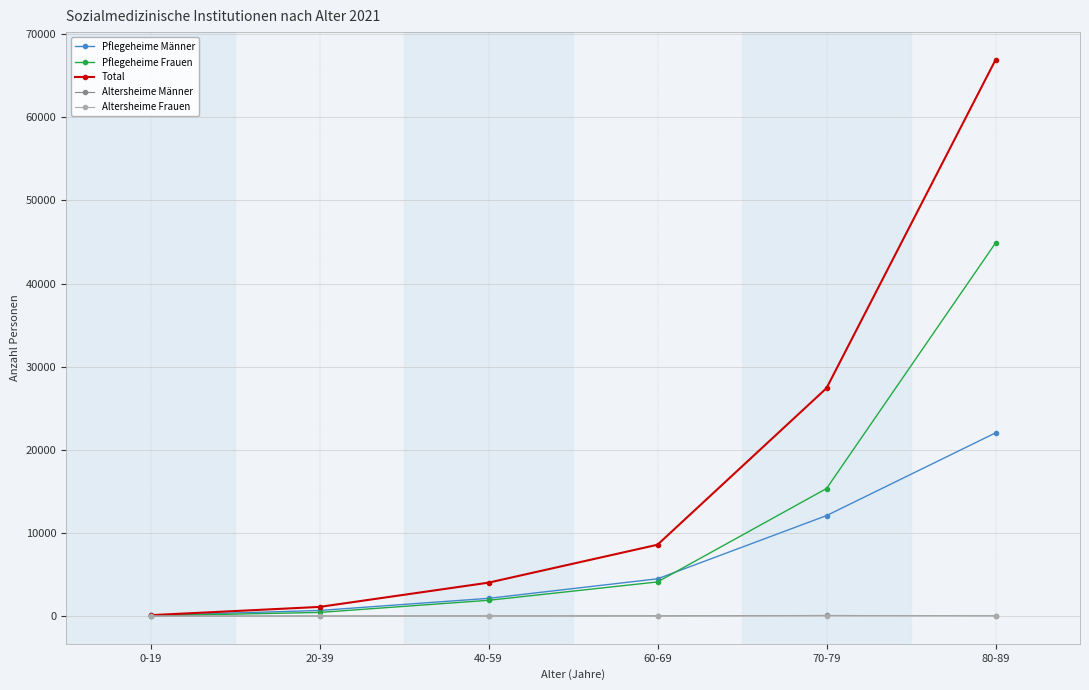

Which series has the widest spread of values?

Total